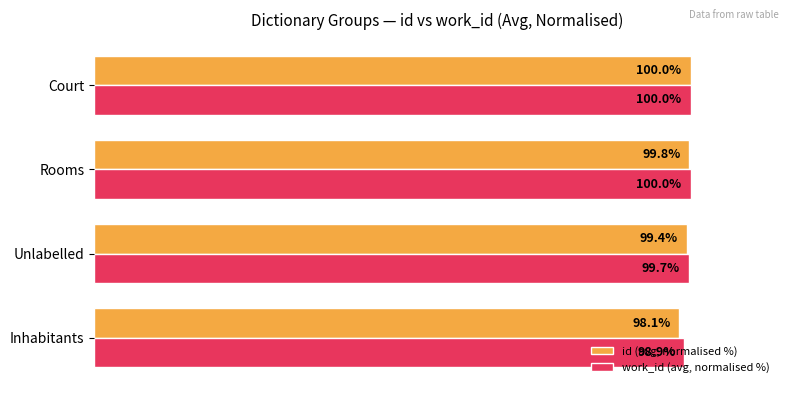

Which series has the widest spread of values?

id (avg, normalised %)